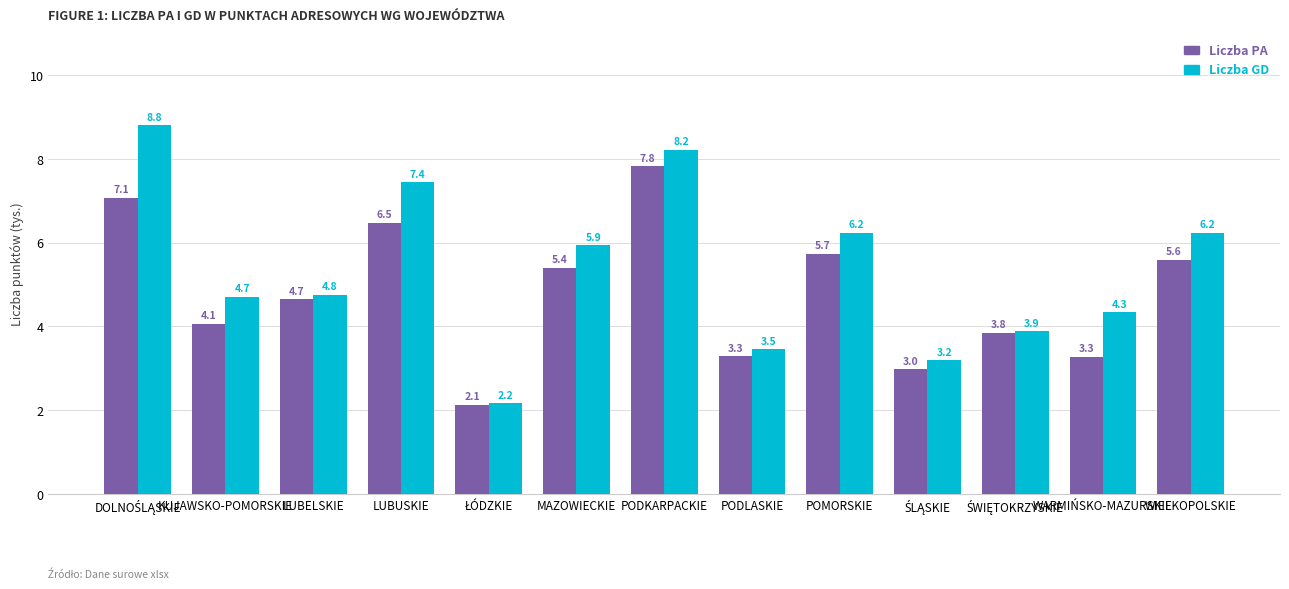

Reading right to left, list all the values displayed in this chart.

Liczba PA: 5.6	3.3	3.8	3.0	5.7	3.3	7.8	5.4	2.1	6.5	4.7	4.1	7.1
Liczba GD: 6.2	4.3	3.9	3.2	6.2	3.5	8.2	5.9	2.2	7.4	4.8	4.7	8.8